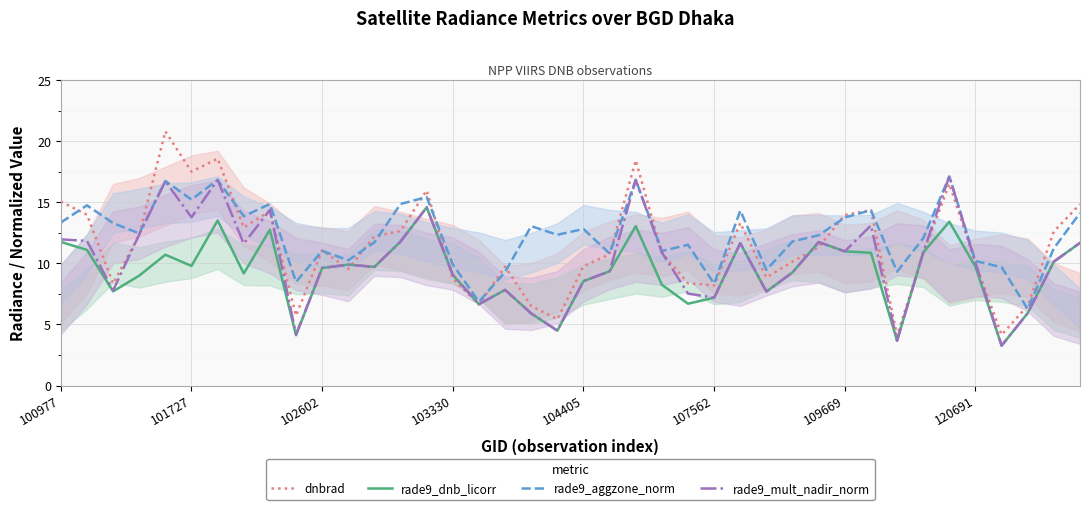

How many interior local valleys does the rade9_aggzone_norm series have?

13